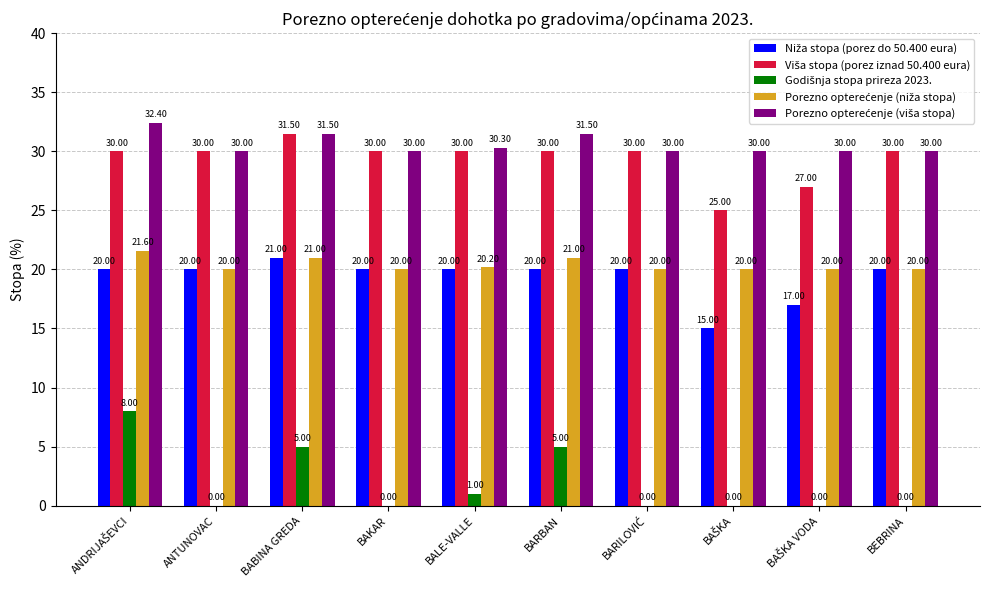

What is the total value across all series at ANTUNOVAC?

100.0